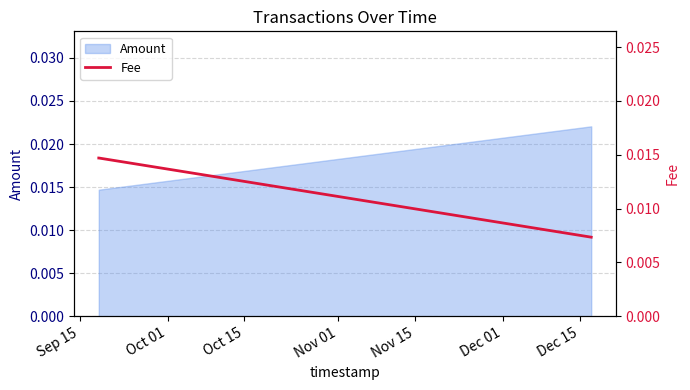

How many Amount values are between 0 and 1?

3